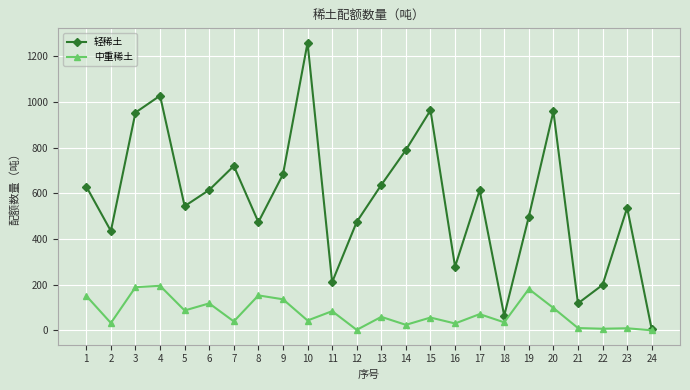

True or false: 中重稀土 has a value of 39 at 7.

True